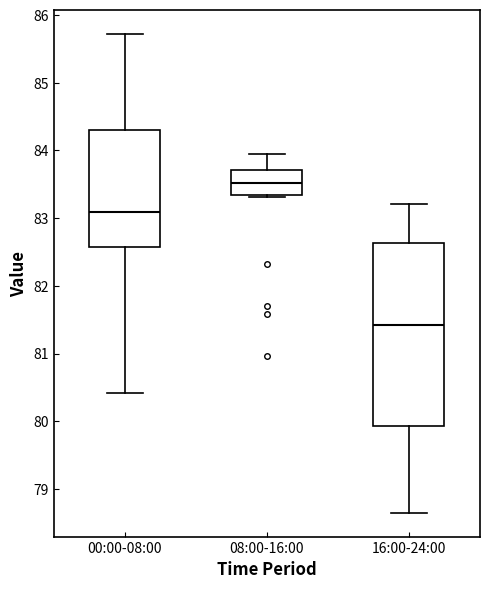

Reading left to right, transcribe this box plot: for each box, give where its median line is, the range the box spans, and where its two whiskers end, as read against the y-axis. The values are not printed on the chart, so give them approximately, as read against the axis.

00:00-08:00: median 83.1, box 82.6 to 84.3, whiskers 80.4 to 85.7
08:00-16:00: median 83.5, box 83.3 to 83.7, whiskers 83.3 to 83.9
16:00-24:00: median 81.4, box 79.9 to 82.6, whiskers 78.6 to 83.2